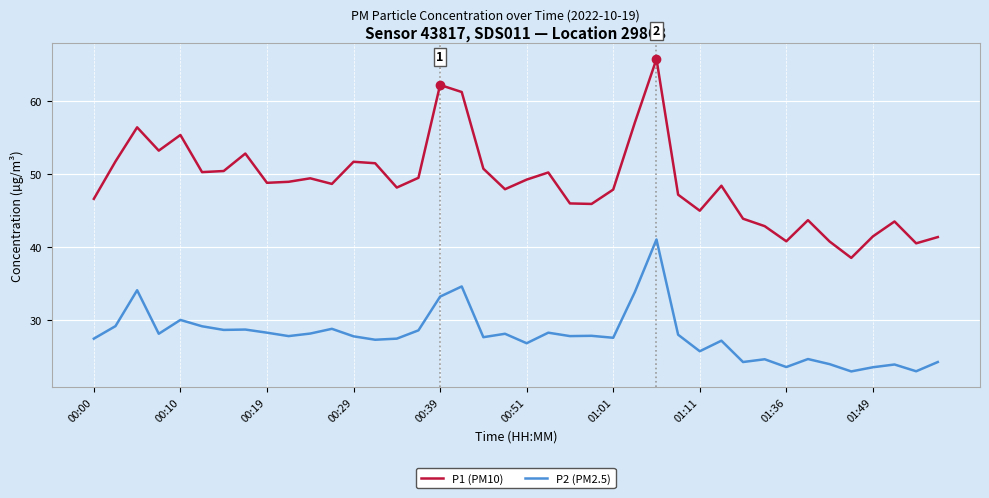

What is the minimum value for P2 (PM2.5)?

22.9